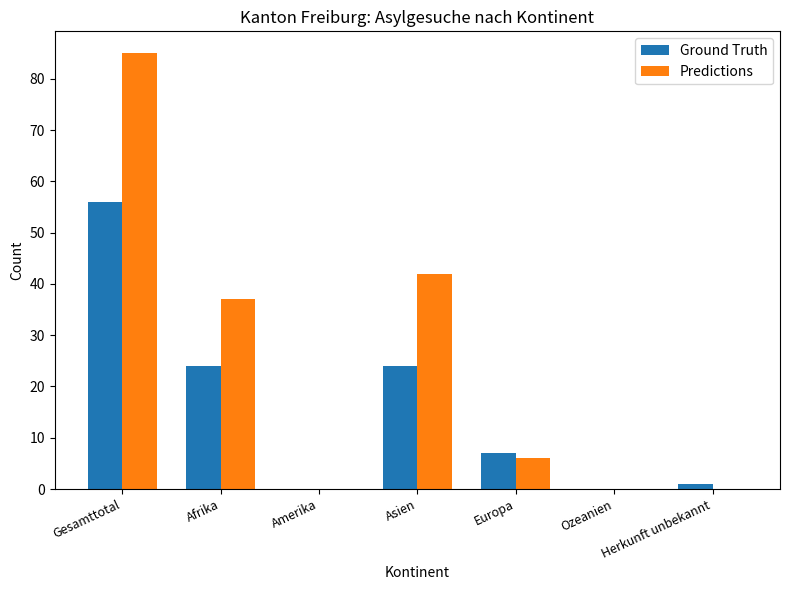

How many categories are shown in the chart?

7